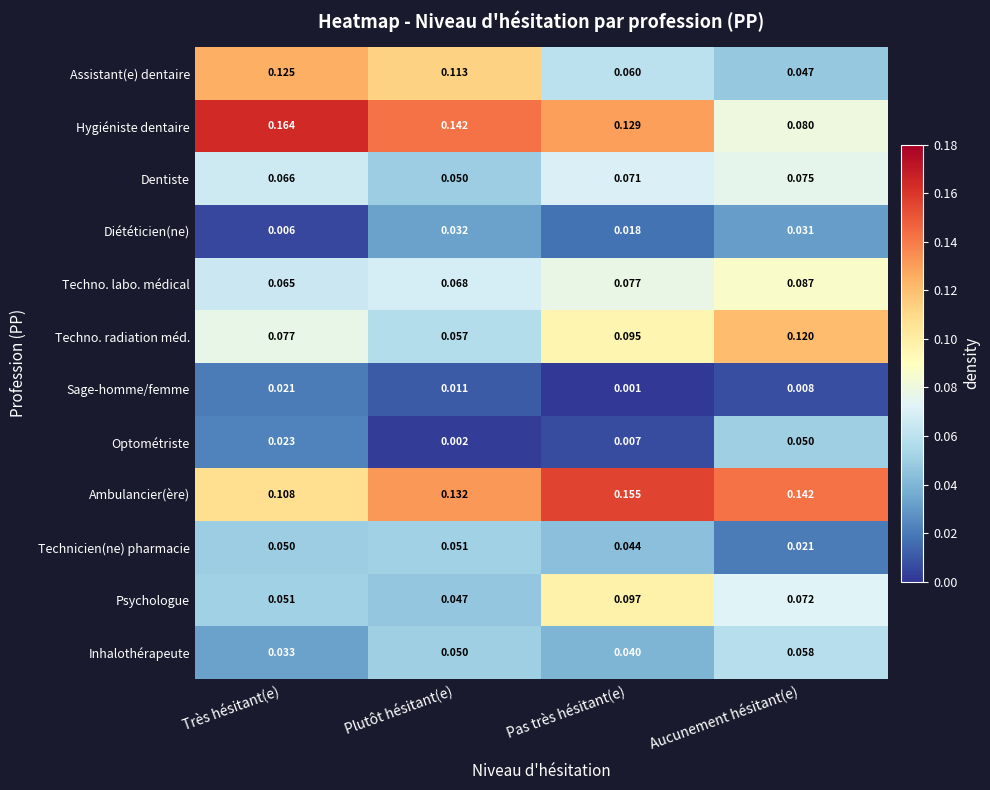

At which label is Hygiéniste dentaire closest to 0?

Aucunement hésitant(e)